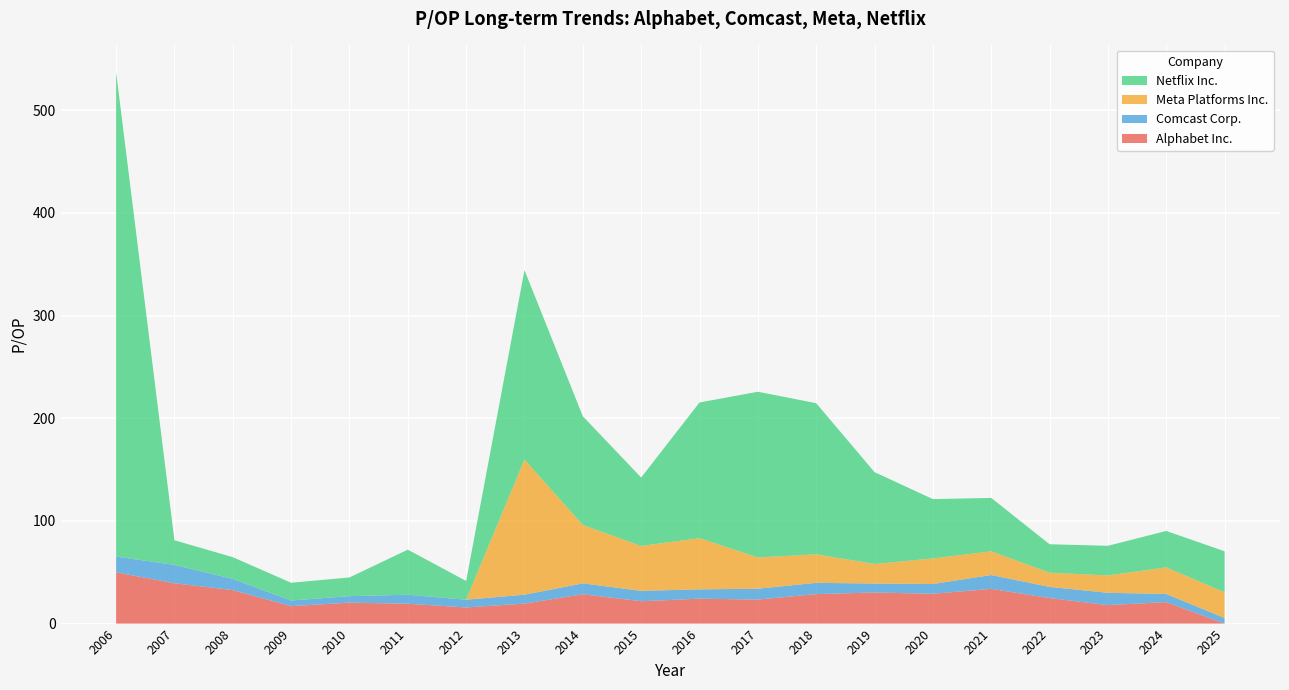

Reading right to left, transcribe all the data shown in this chart.

Alphabet Inc.: 0.0	20.9	18.0	24.9	33.9	29.1	30.3	28.7	23.4	24.3	21.8	28.6	19.5	15.7	19.3	20.4	17.0	32.6	39.3	49.9
Comcast Corp.: 5.5	7.9	12.0	10.9	13.5	9.5	8.7	11.0	10.6	9.1	10.1	10.6	8.7	7.5	8.8	6.3	5.5	10.9	17.9	15.4
Meta Platforms Inc.: 25.1	25.9	16.9	13.8	23.1	24.9	19.1	27.8	30.5	49.9	43.7	56.9	131.6	0.0	0.0	0.0	0.0	0.0	0.0	0.0
Netflix Inc.: 39.9	35.5	28.9	27.7	52.0	57.8	89.5	147.2	161.4	132.2	66.7	105.9	184.6	18.3	43.9	18.2	17.3	21.2	24.0	472.1